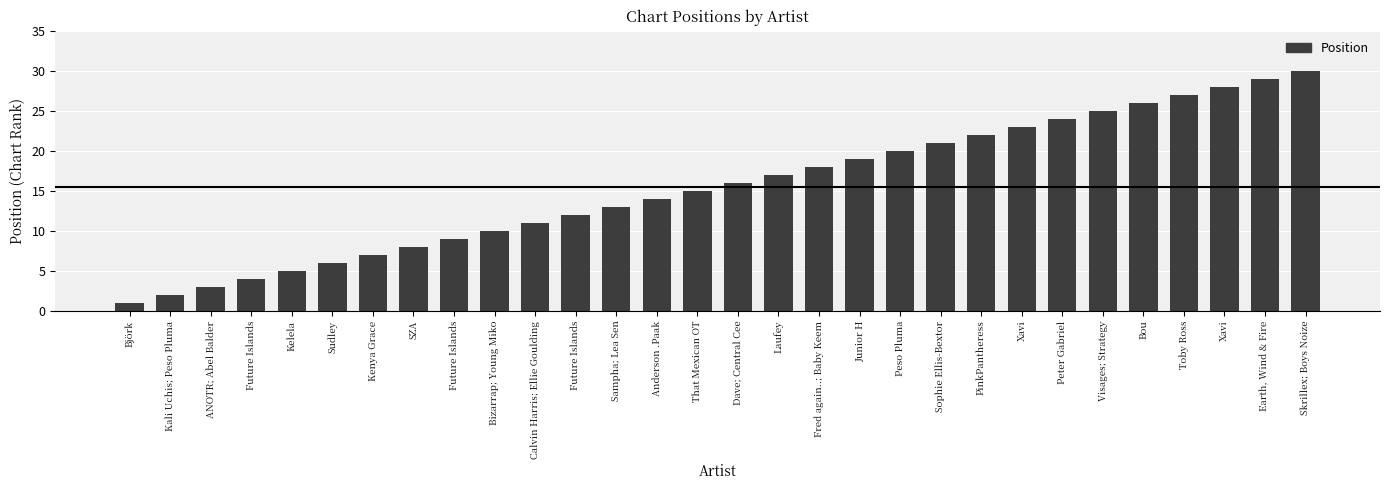

How many bars are there in total?

30